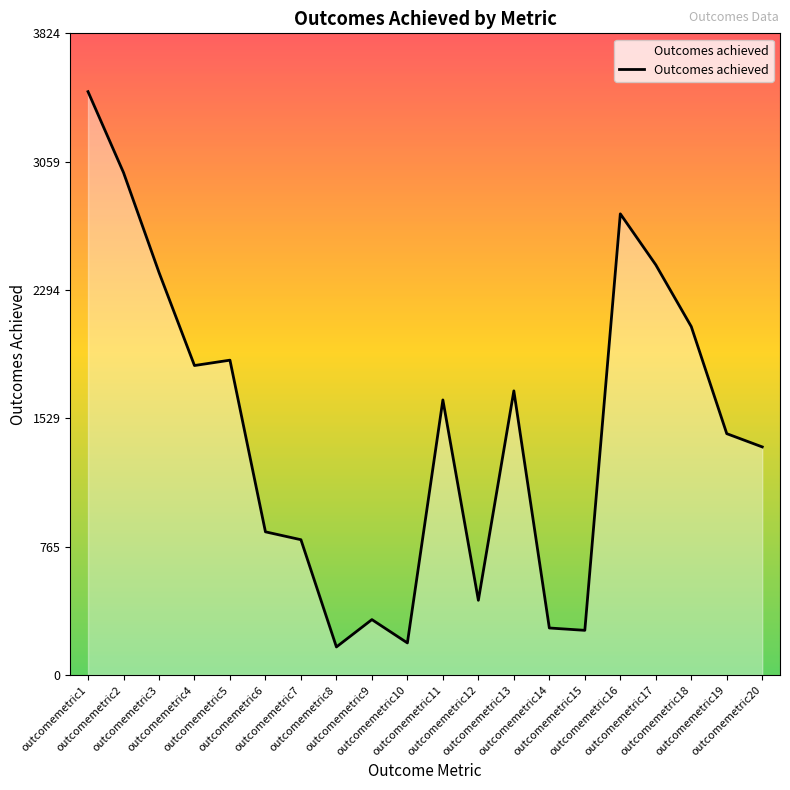

What is the greatest value displayed?

3476